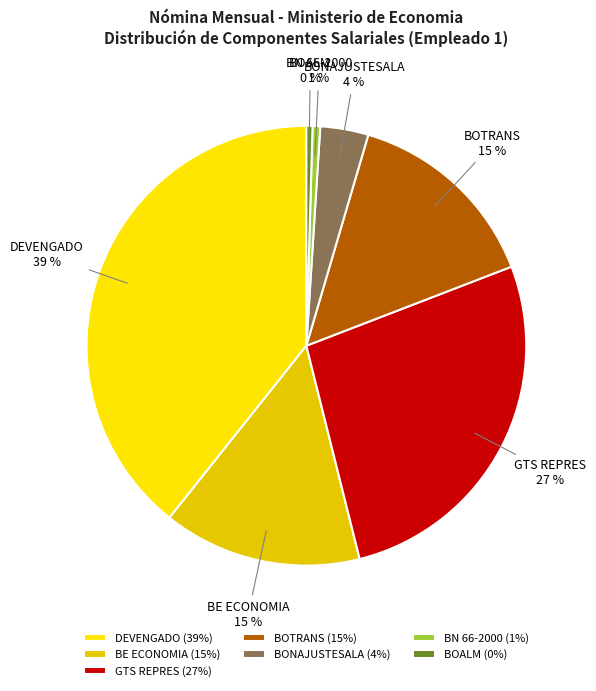

The BOTRANS slice represents 26% of the pie. True or false?

False